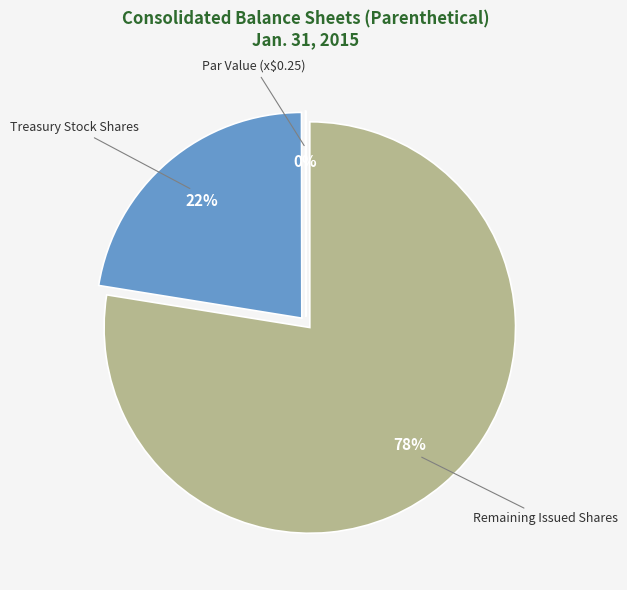

Does any single category account for the majority?

Yes